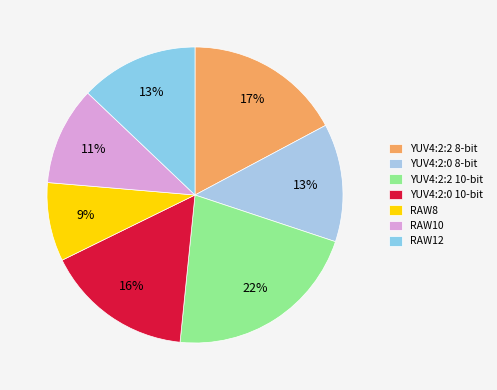

What is the smallest slice in the pie chart?

RAW8